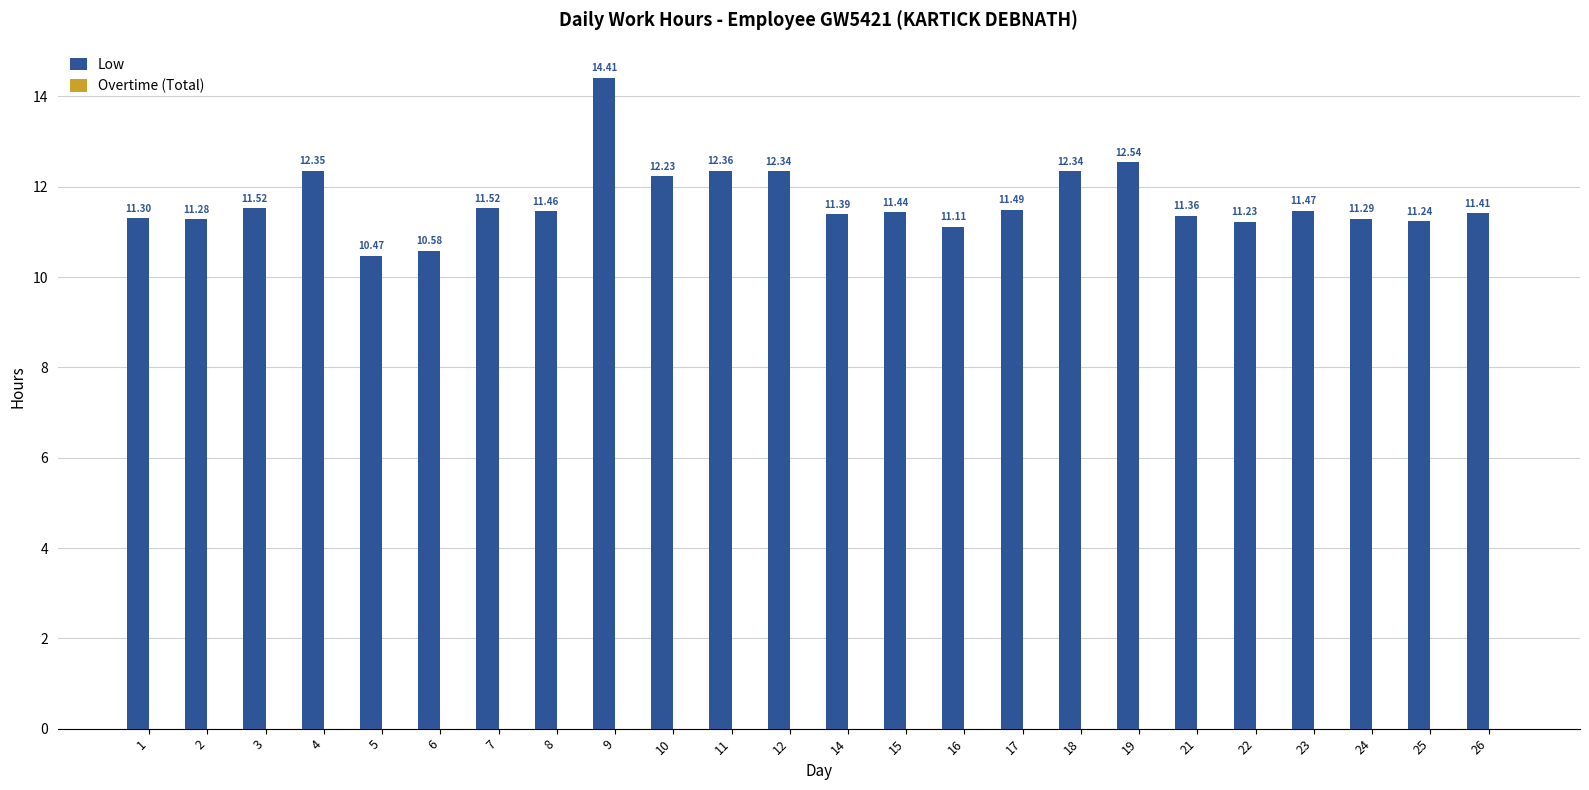

Between 1 and 9, which is larger?

9